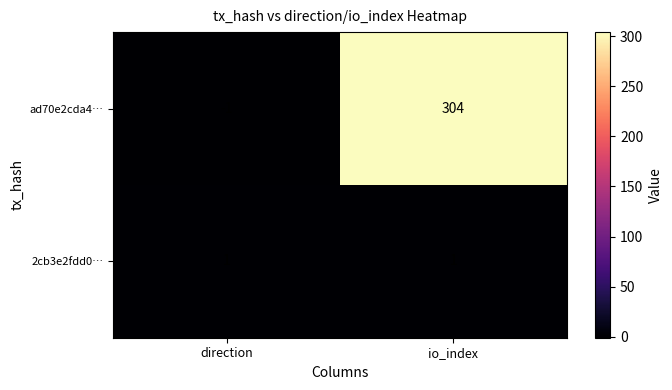

The value of 2cb3e2fdd0… at direction is 1. True or false?

True